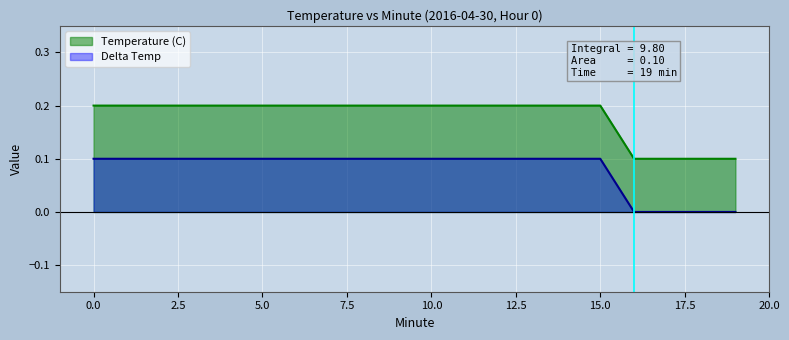

Reading left to right, list all the values displayed in this chart.

0.2	0.2	0.2	0.2	0.2	0.2	0.2	0.2	0.2	0.2	0.2	0.2	0.2	0.2	0.2	0.2	0.1	0.1	0.1	0.1